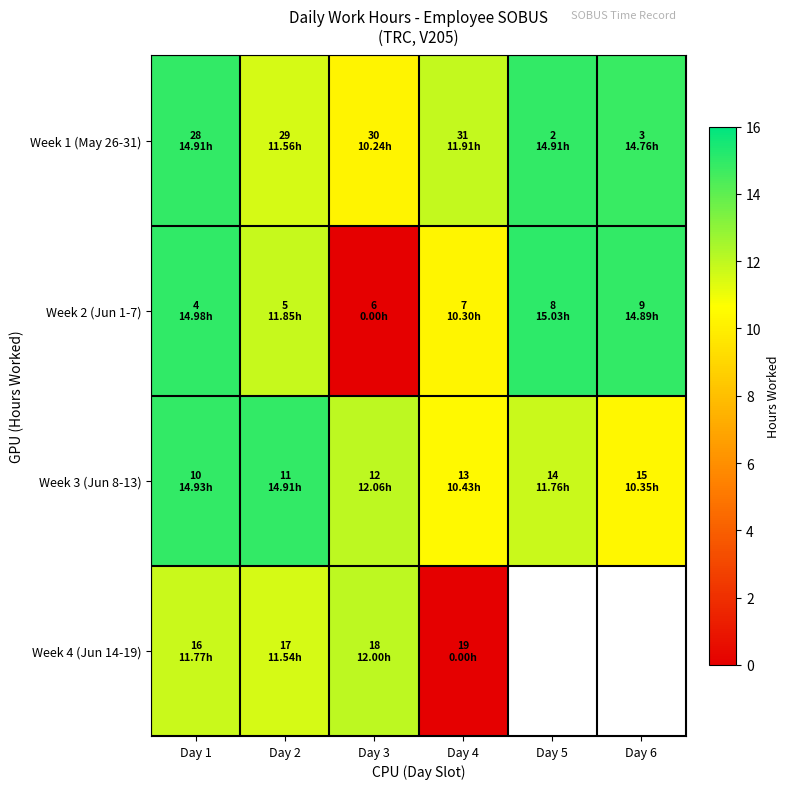

Read the Week 1 (May 26-31) value at Day 3.

10.2